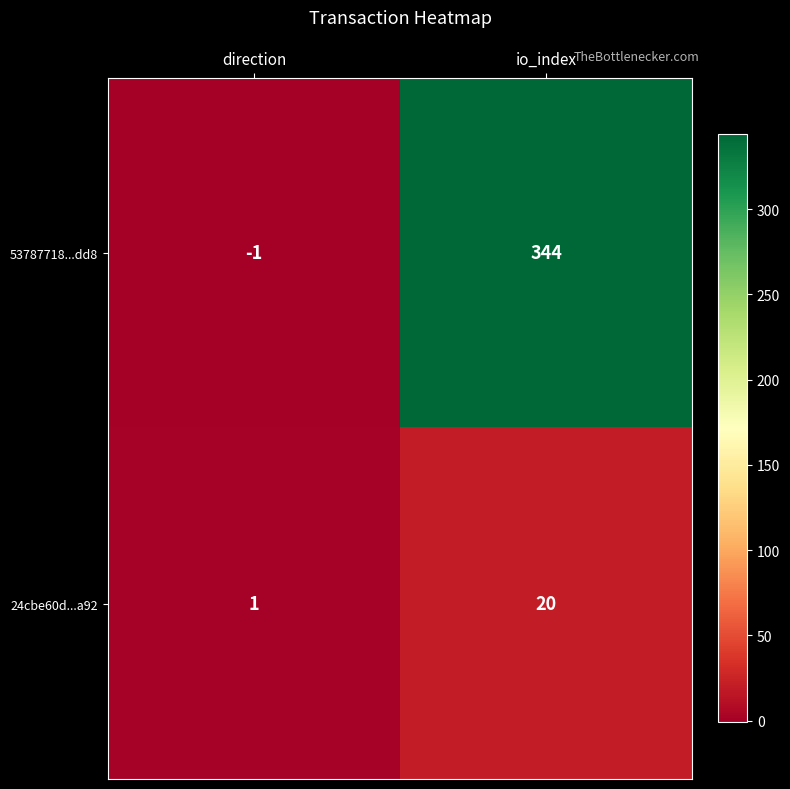

Is it true that 53787718...dd8 equals -1 at direction?

True